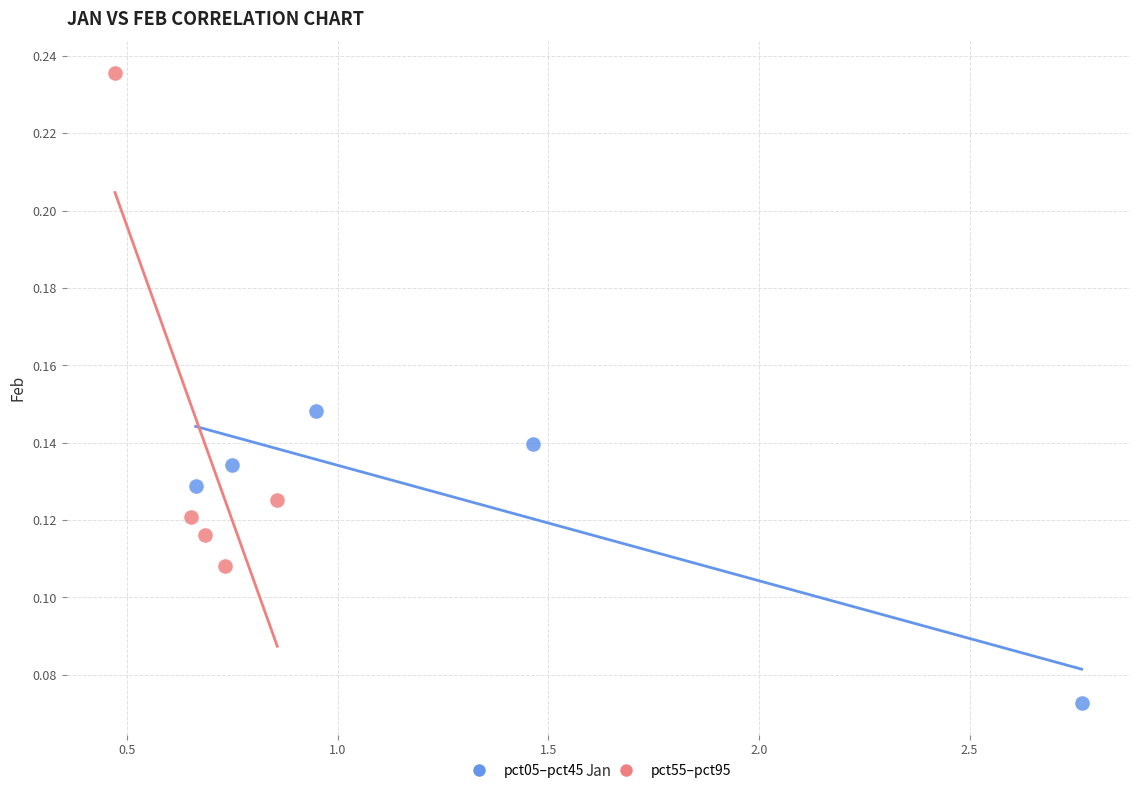

What are all the series names shown in the legend?

pct05–pct45, pct55–pct95